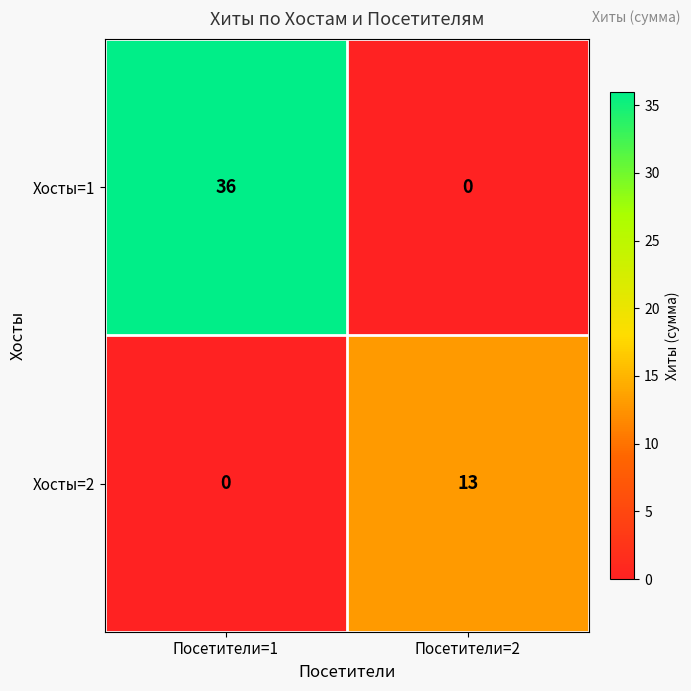

Reading right to left, transcribe all the data shown in this chart.

Хосты=1: Посетители=2=0	Посетители=1=36
Хосты=2: Посетители=2=13	Посетители=1=0